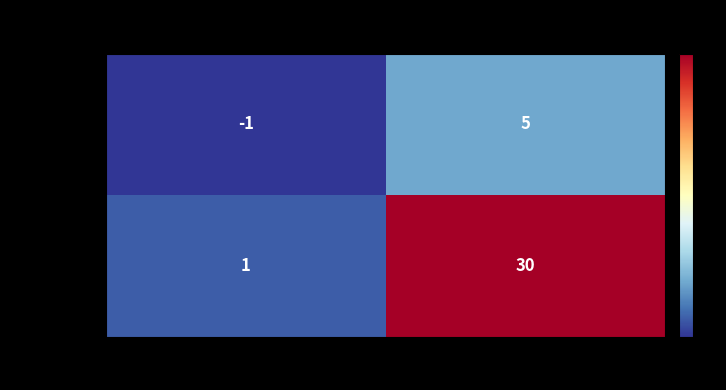

List the series in order of their peak value, highest first.

bf8d2e0a…, 9fd4466d…